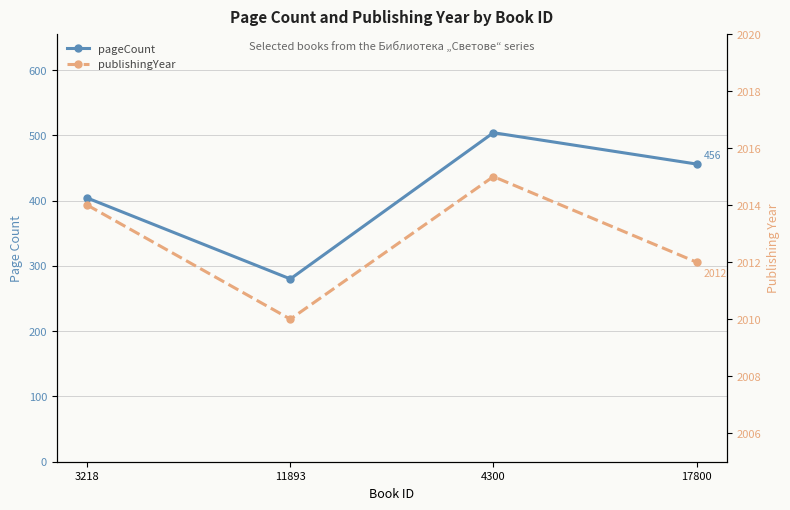

Where is publishingYear nearest to the value 2012?

17800